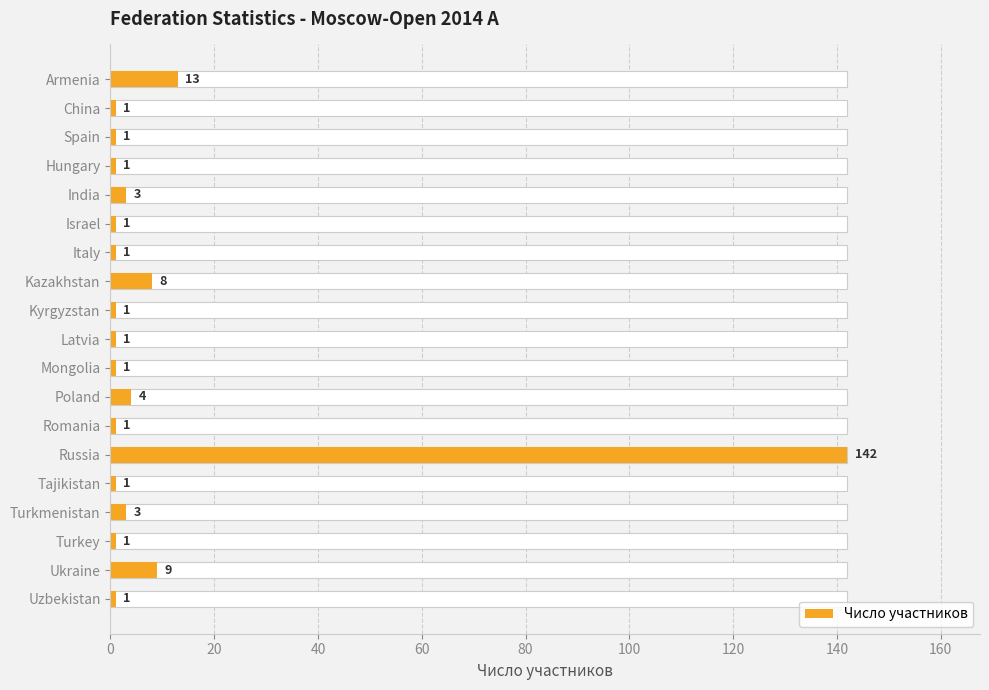

Reading left to right, transcribe all the data shown in this chart.

13	1	1	1	3	1	1	8	1	1	1	4	1	142	1	3	1	9	1